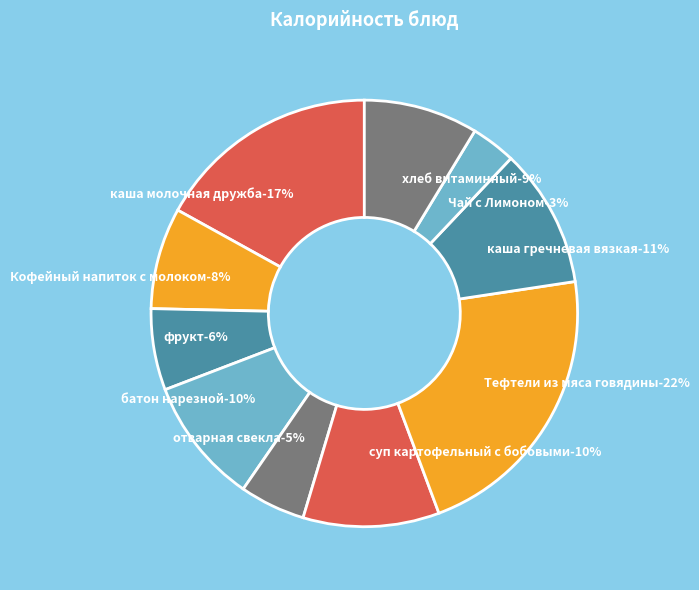

Is the sum of суп картофельный с бобовыми and Чай с Лимоном greater than half?

No